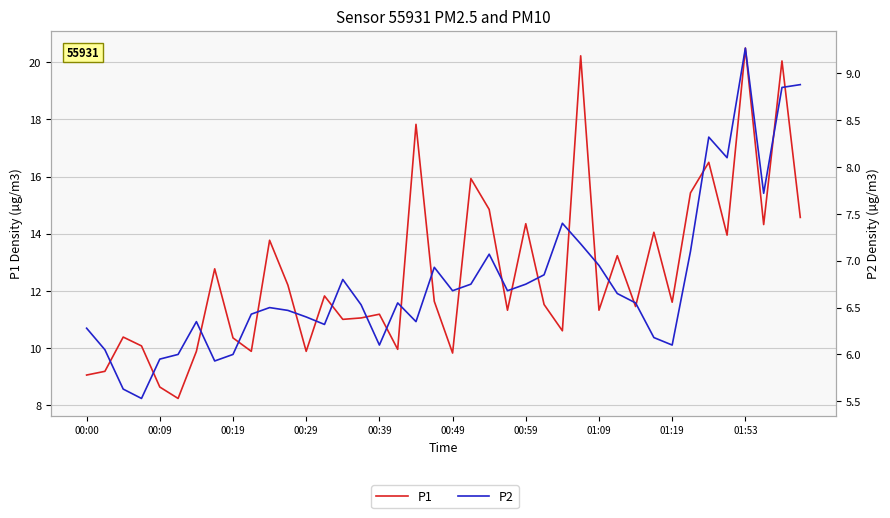

Reading right to left, what are all the values shown in this chart?

P1: 14.6	20.1	14.3	20.5	13.9	16.5	15.4	11.6	14.1	11.4	13.2	11.3	20.2	10.6	11.5	14.3	11.3	14.8	15.9	9.8	11.6	17.8	9.9	11.2	11.1	11.0	11.8	9.9	12.2	13.8	9.9	10.3	12.8	9.9	8.2	8.6	10.1	10.4	9.2	9.1
P2: 8.9	8.8	7.7	9.3	8.1	8.3	7.1	6.1	6.2	6.5	6.7	7.0	7.2	7.4	6.8	6.8	6.7	7.1	6.8	6.7	6.9	6.3	6.5	6.1	6.5	6.8	6.3	6.4	6.5	6.5	6.4	6.0	5.9	6.3	6.0	6.0	5.5	5.6	6.0	6.3